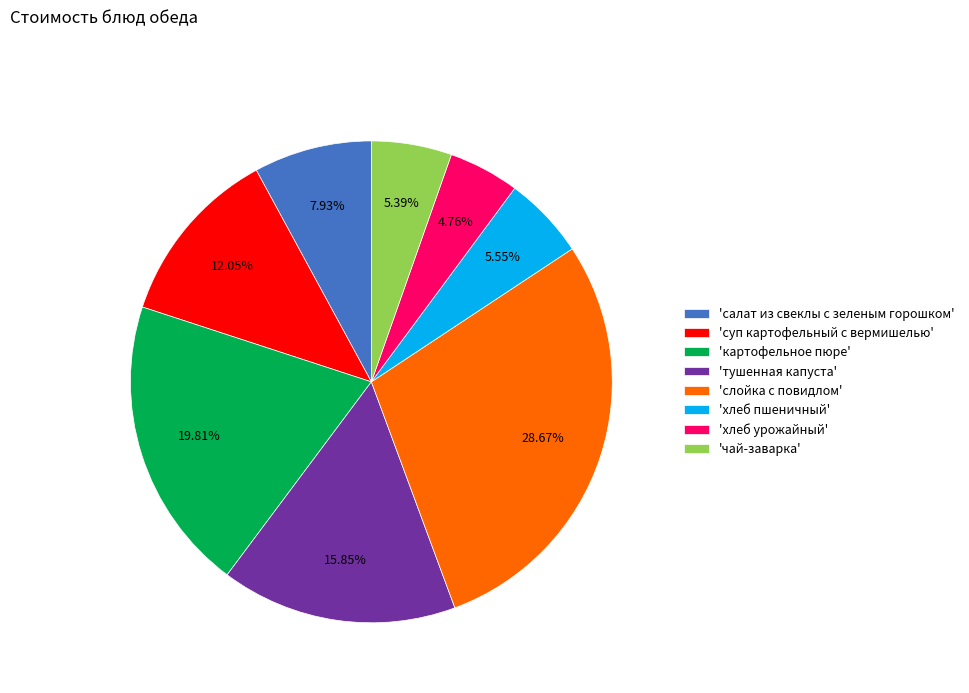

What is the smallest slice in the pie chart?

'хлеб урожайный'